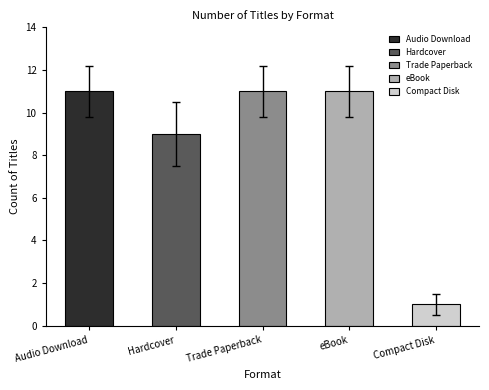

Between 5 and 10, which series saw the biggest shift?

Audio Download